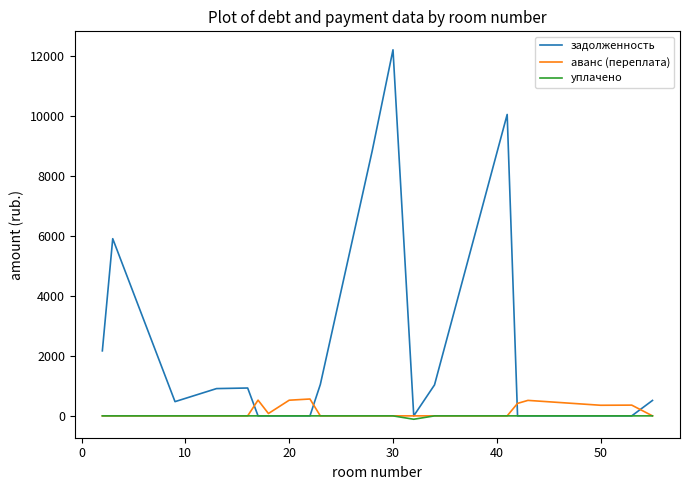

Which series has the largest total across all categories?

задолженность